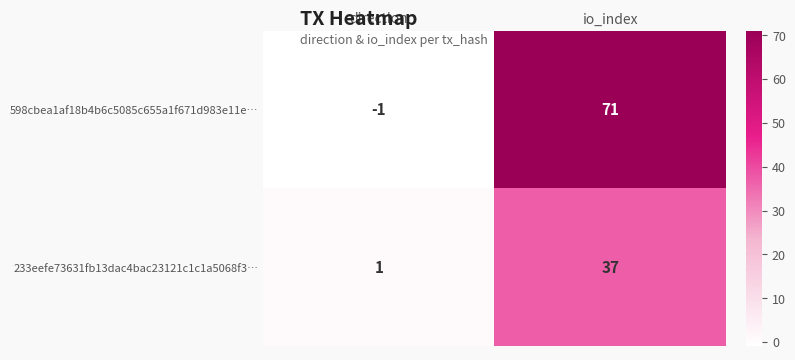

Which series changed the most between direction and io_index?

598cbea1af18b4b6c5085c655a1f671d983e11e…